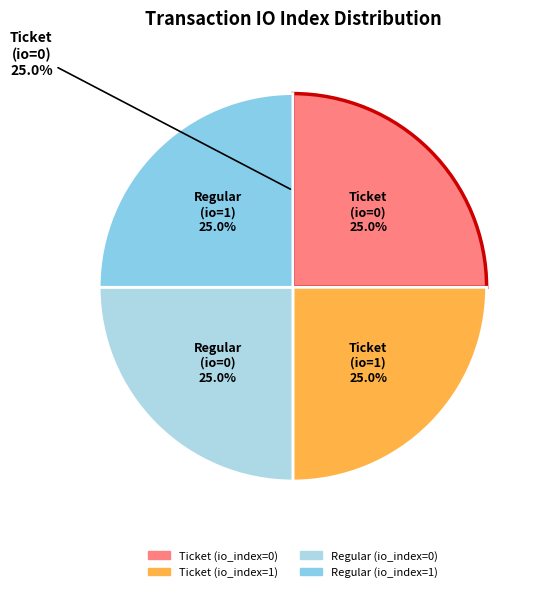

Rank the categories by value from highest to lowest.

Ticket (io_index=1), Regular (io_index=1), Ticket (io_index=0), Regular (io_index=0)